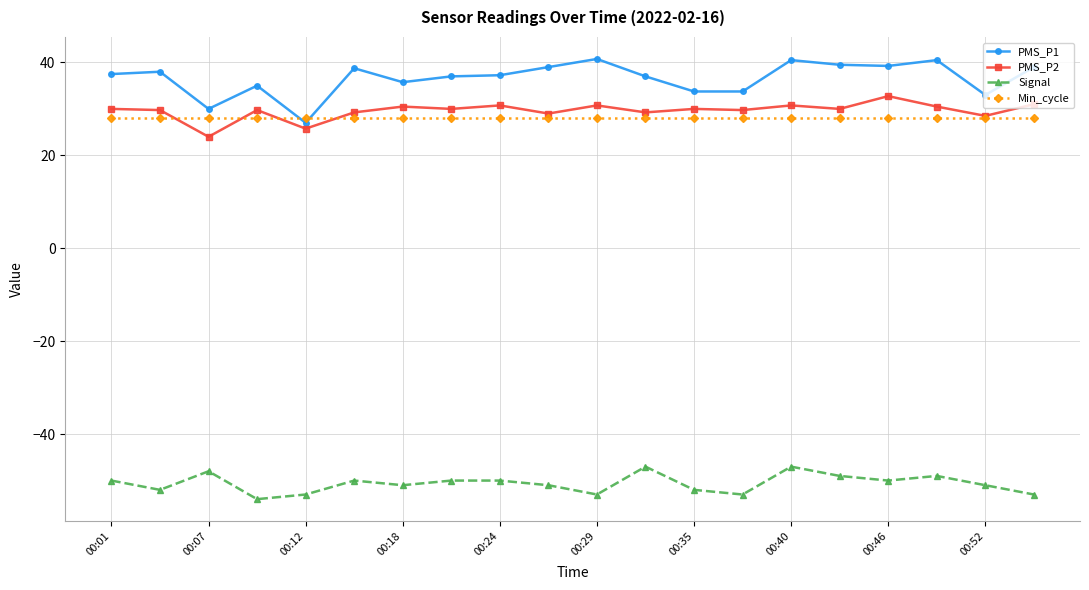

What is the value of the Min_cycle point at the 5th from the left?

28.0